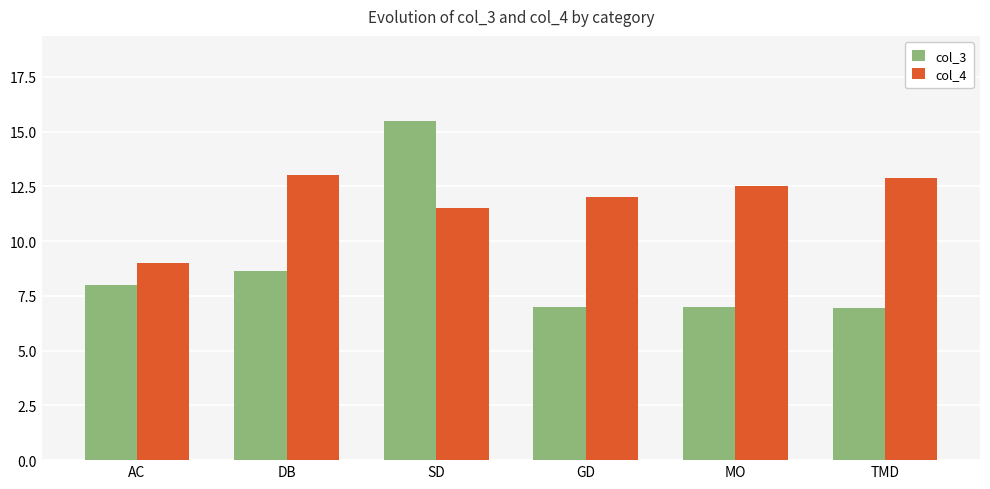

At SD, list the series in order from largest to smallest.

col_3, col_4